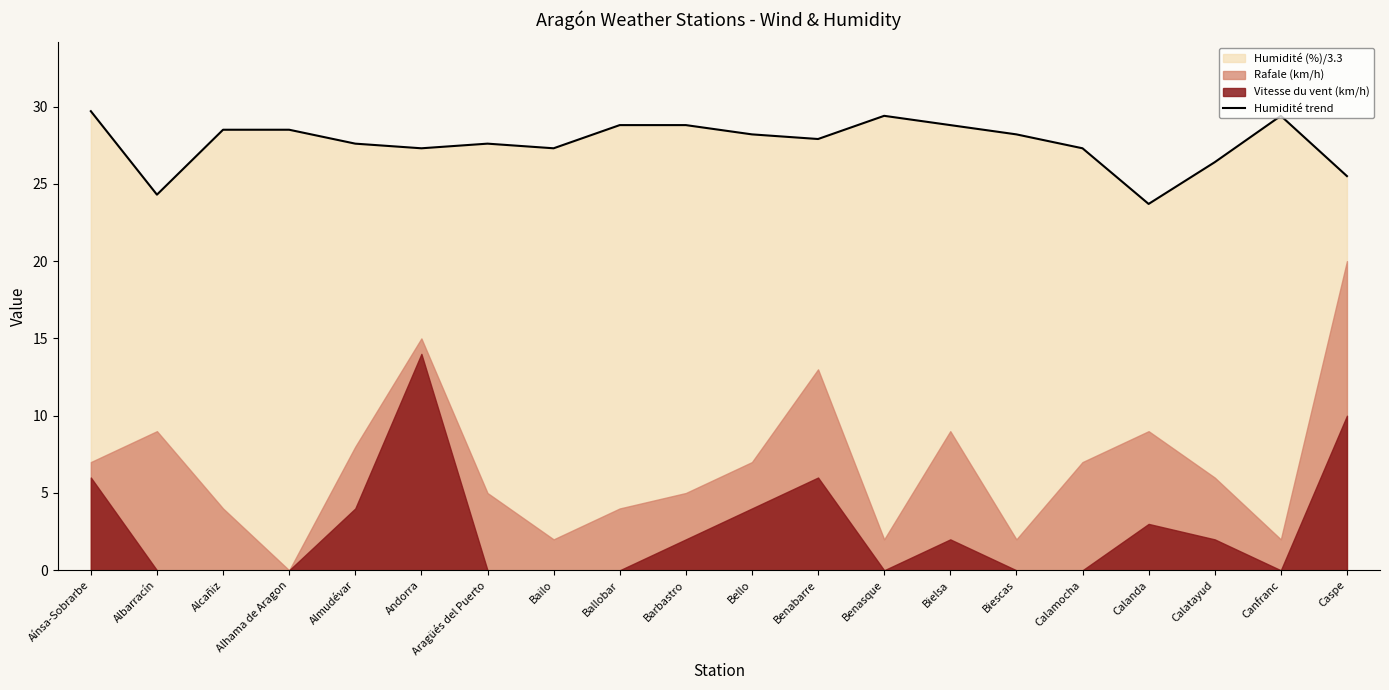

The value at Barbastro is 28.8. True or false?

True